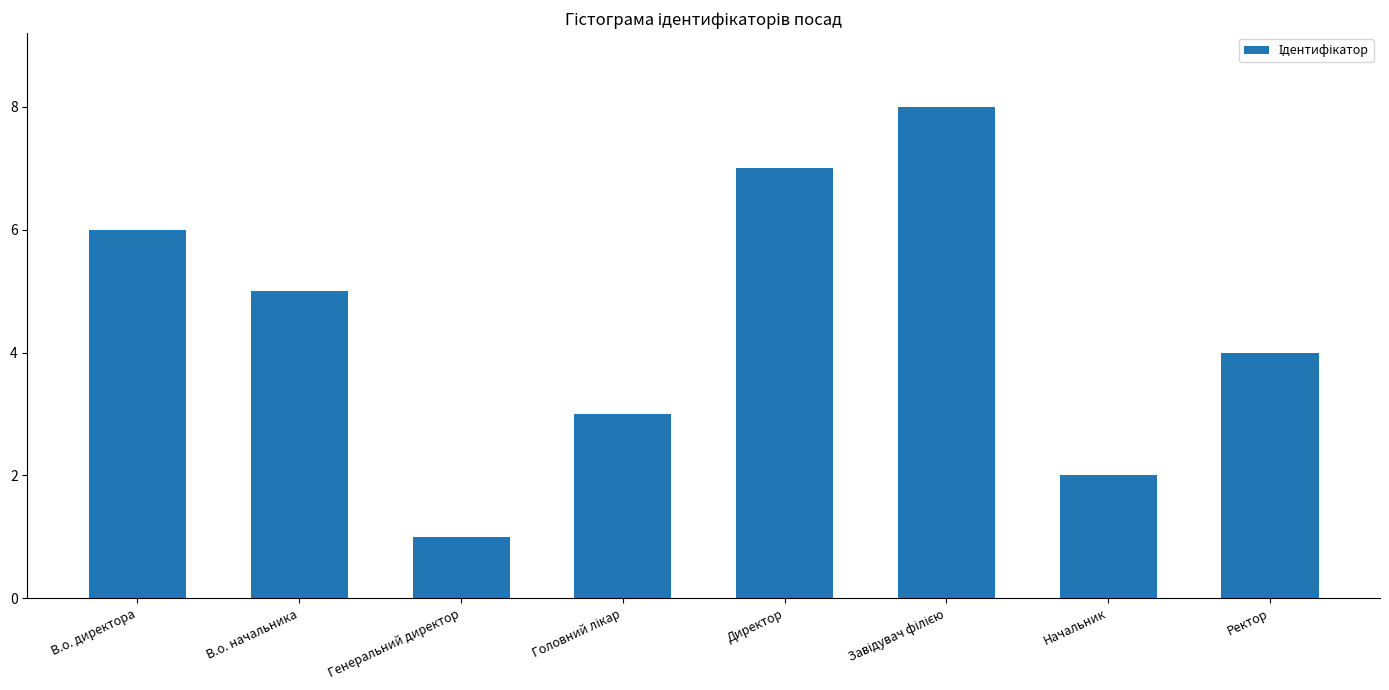

How many series are shown in this chart?

1